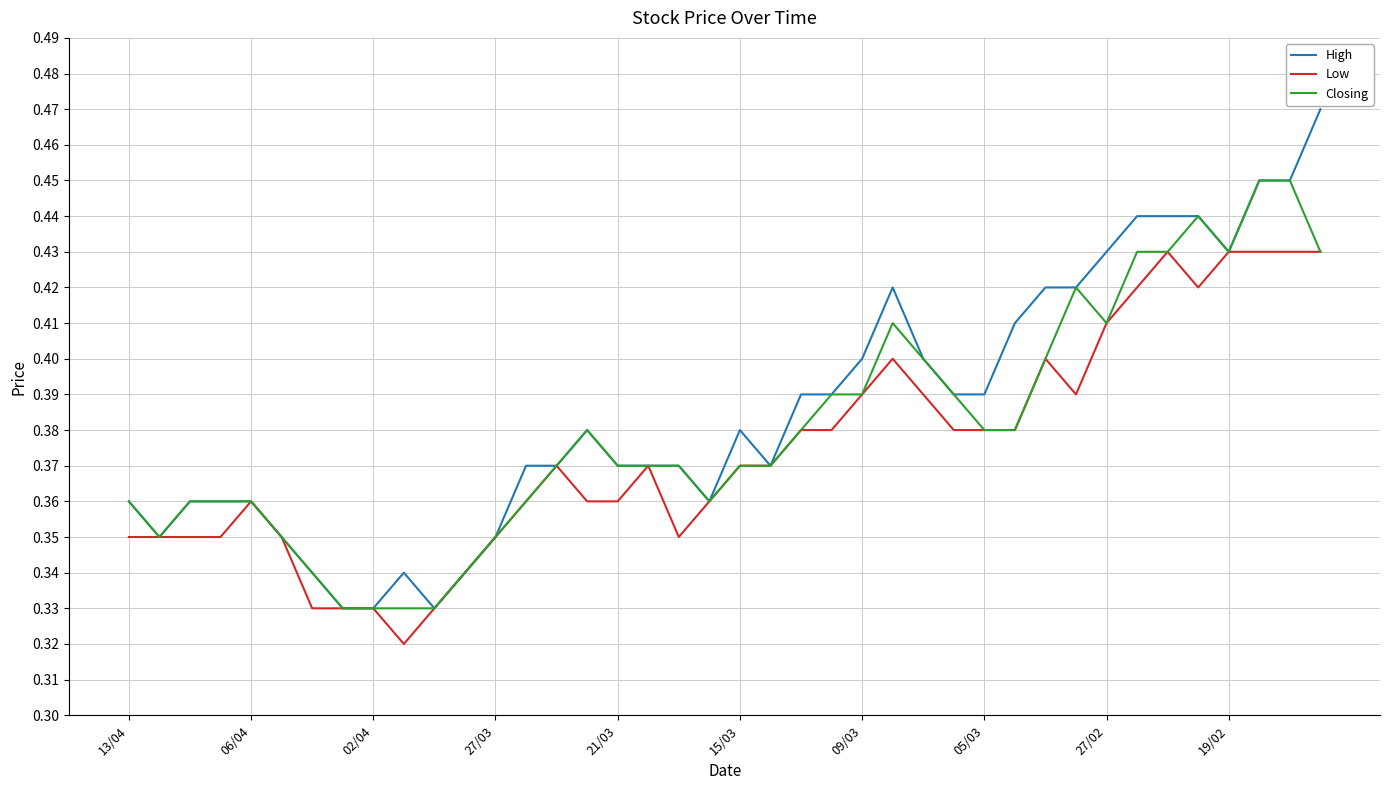

Rank the series by their maximum value, from lowest to highest.

Low, Closing, High